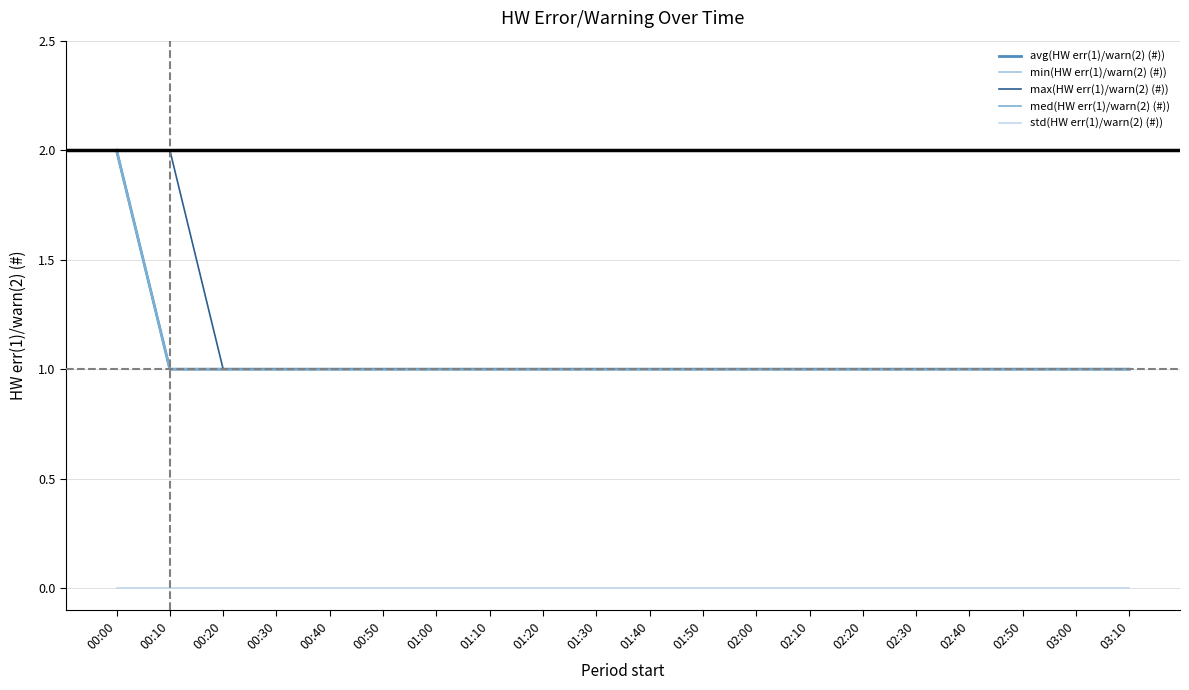

Rank the series at 02:10 from highest to lowest value.

avg(HW err(1)/warn(2) (#)), min(HW err(1)/warn(2) (#)), max(HW err(1)/warn(2) (#)), med(HW err(1)/warn(2) (#)), std(HW err(1)/warn(2) (#))